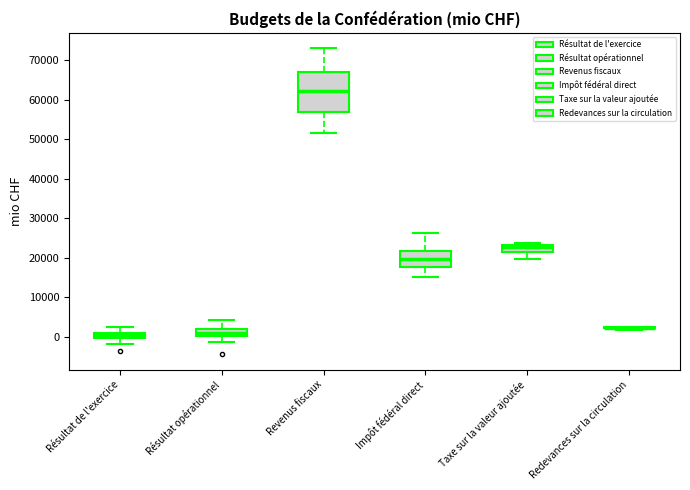

Where does the upper whisker of the box for Résultat opérationnel end on the y-axis? The values are not printed on the chart, so give them approximately, as read against the axis.

4000